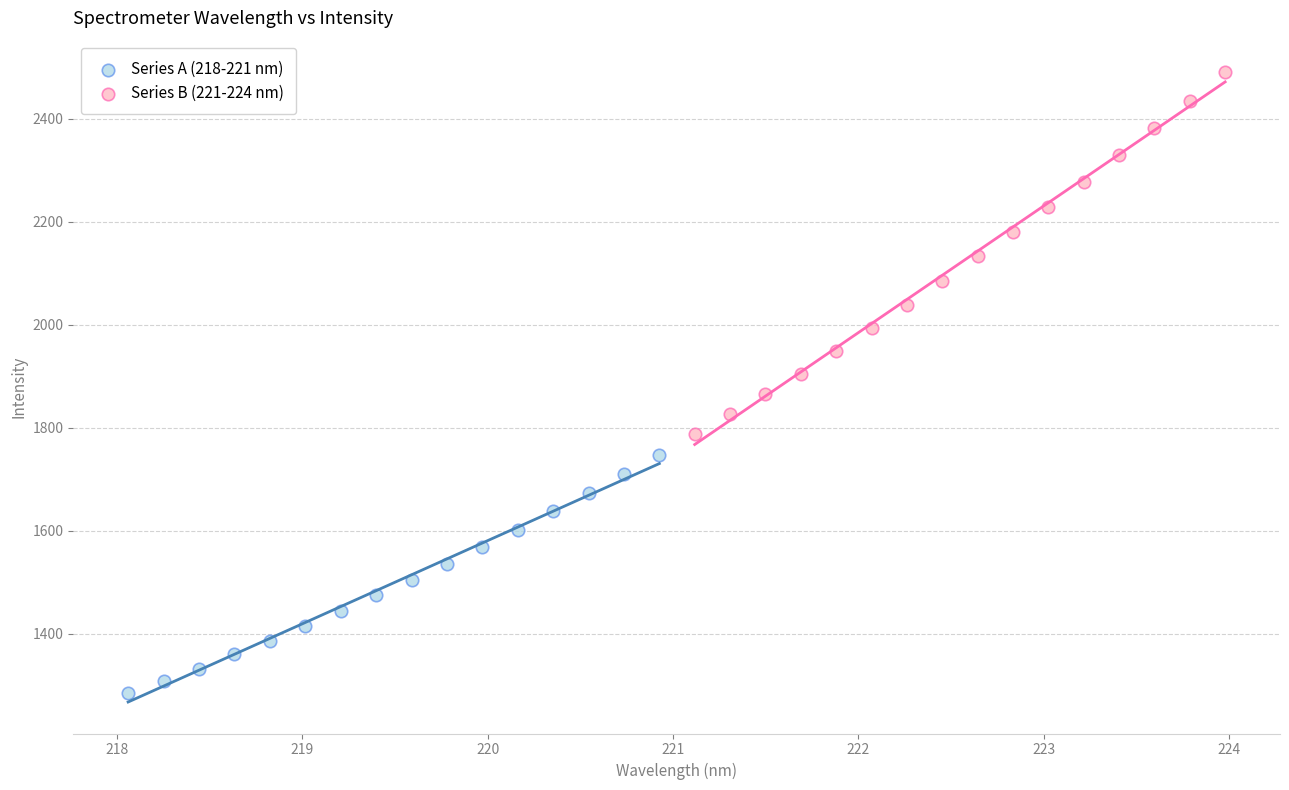

What are all the series names shown in the legend?

Series A (218-221 nm), Series B (221-224 nm)